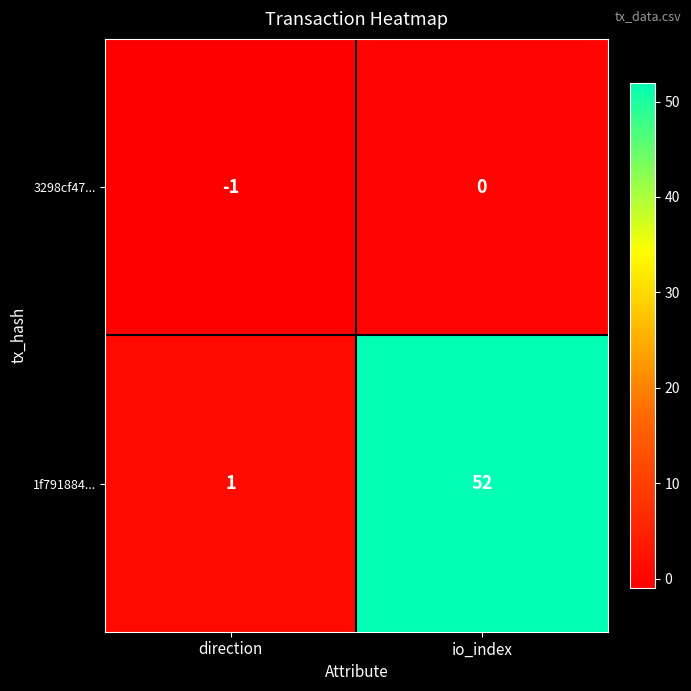

What is the maximum value shown in the chart?

52